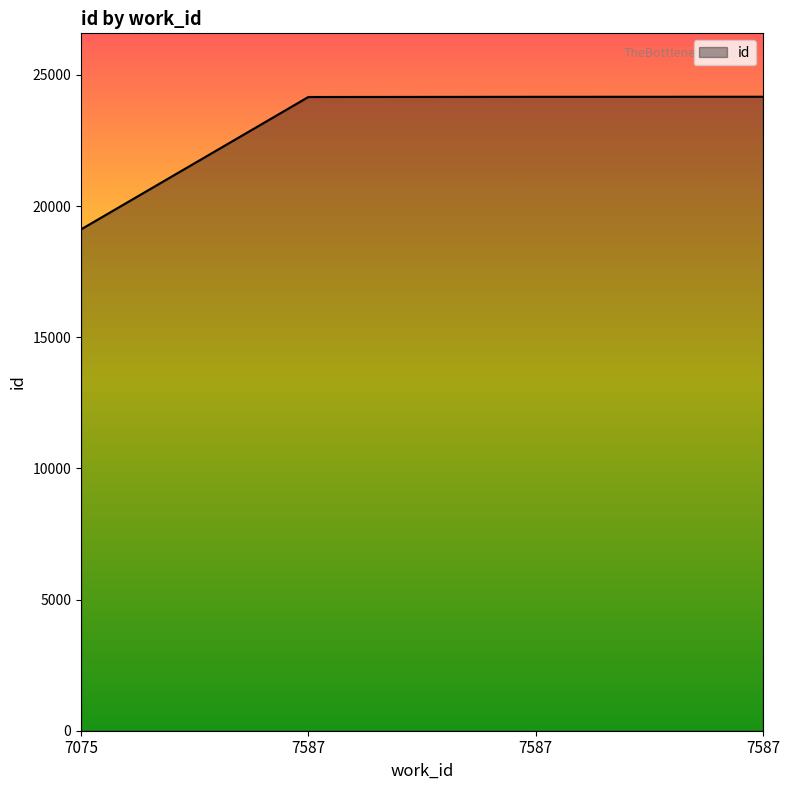

How many categories are shown in the chart?

4